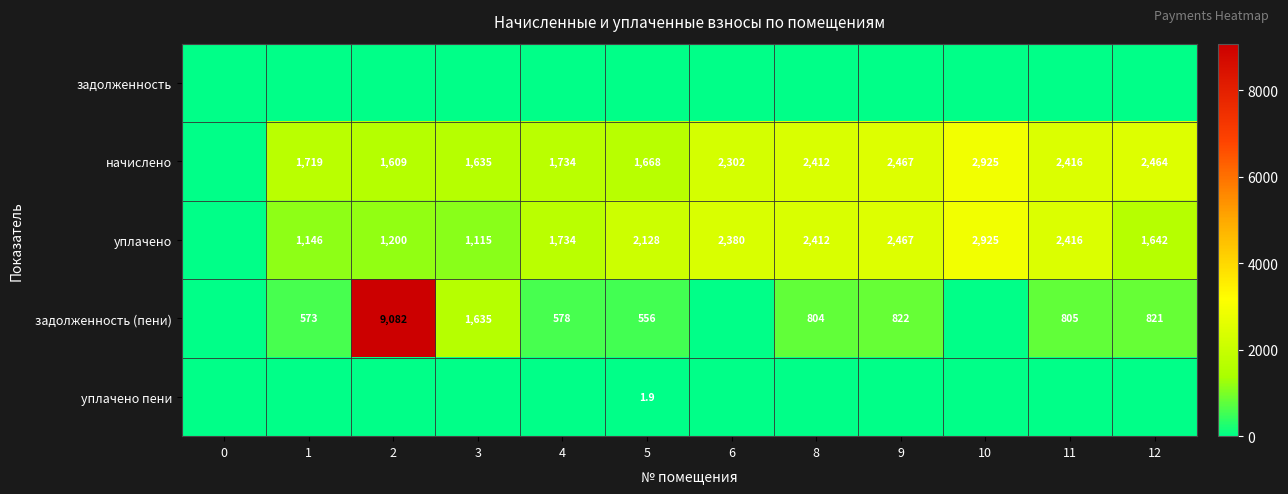

The уплачено series shows 3645.9 at 11. True or false?

False